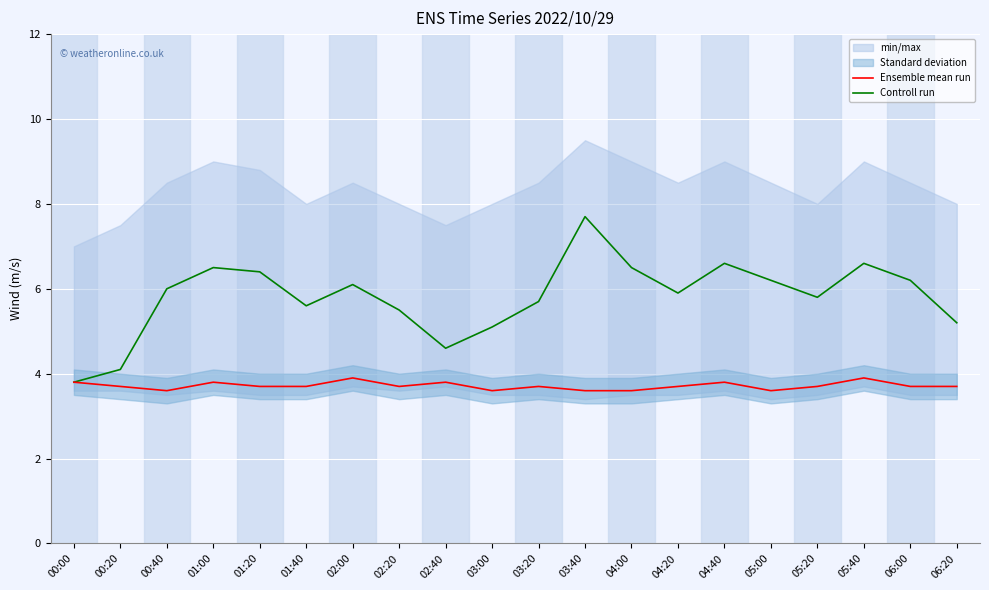

What is the label of the 19th point from the left?

06:00